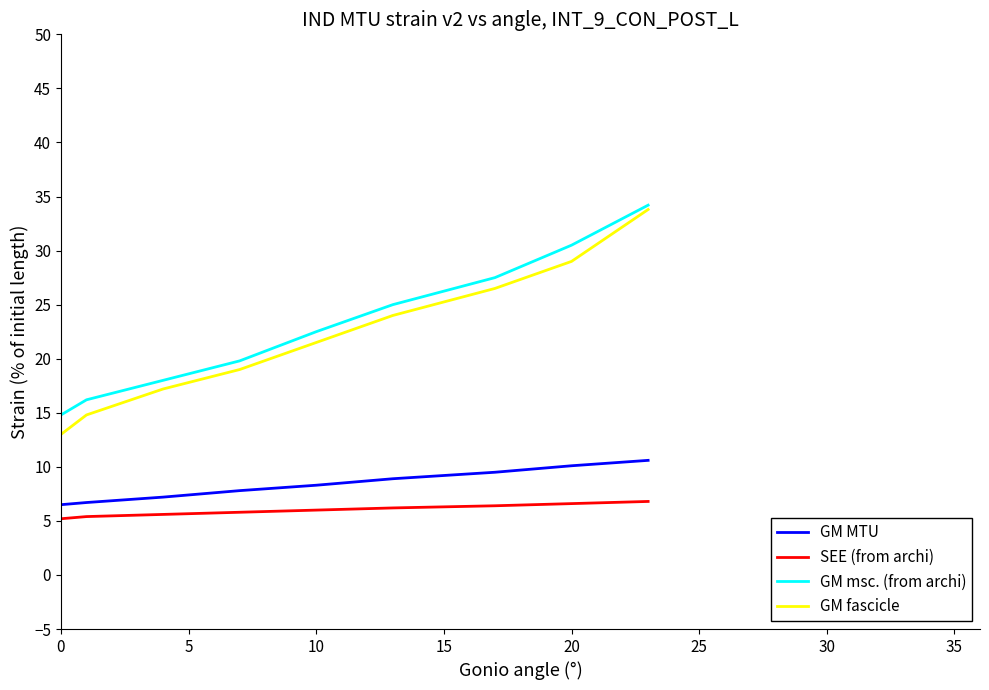

Which series has the largest range (max minus min)?

GM fascicle